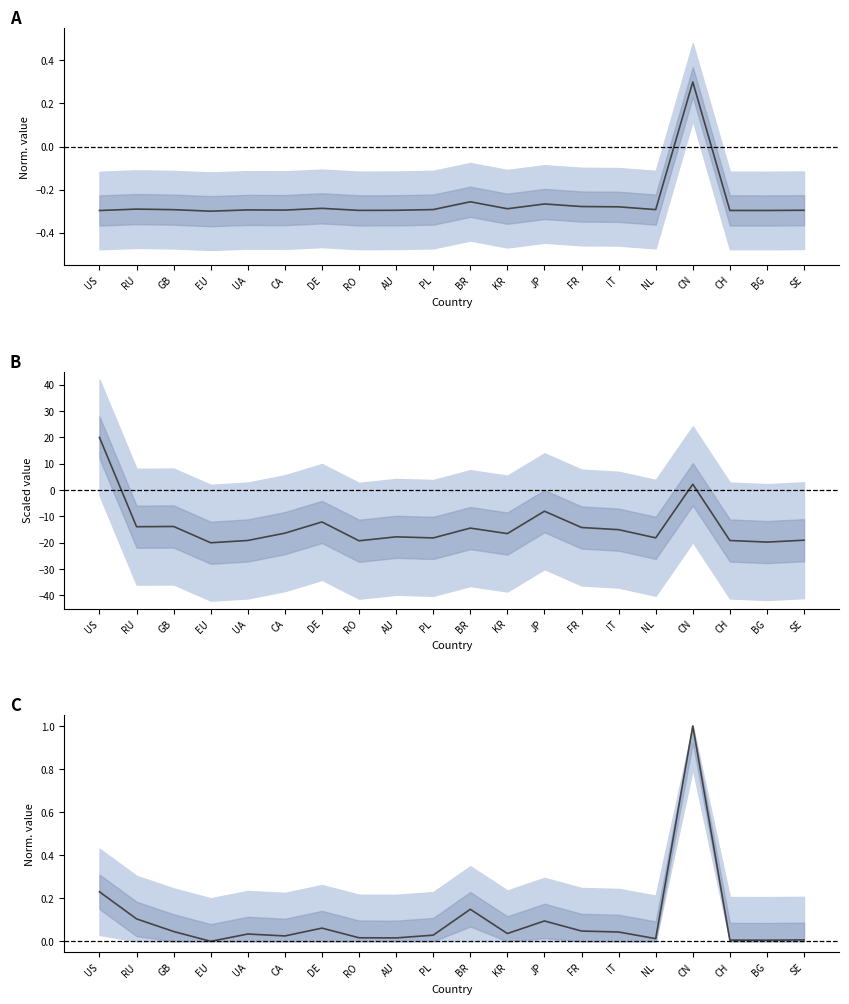

What is the difference between the highest and lowest values at CA?

16.4